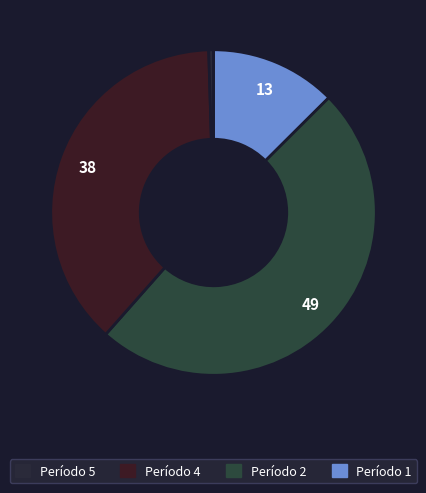

How many slices are in this pie chart?

4